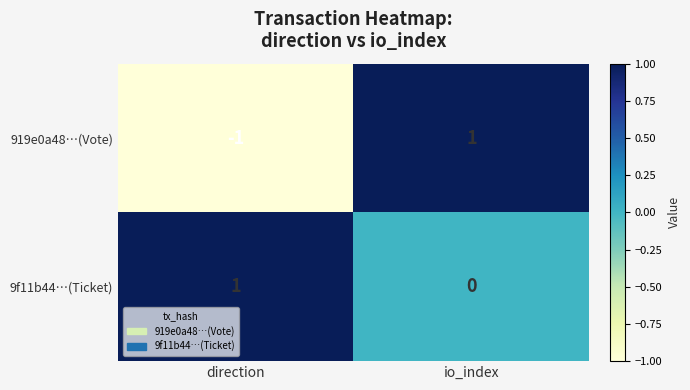

At which label is 919e0a48…(Vote) closest to 0?

direction